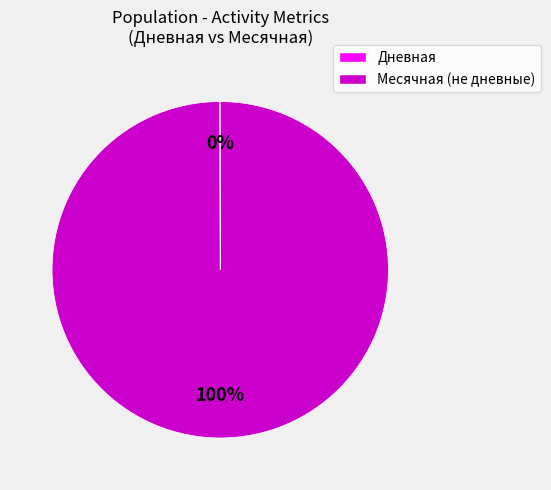

Is there any slice that represents more than half of the pie?

Yes